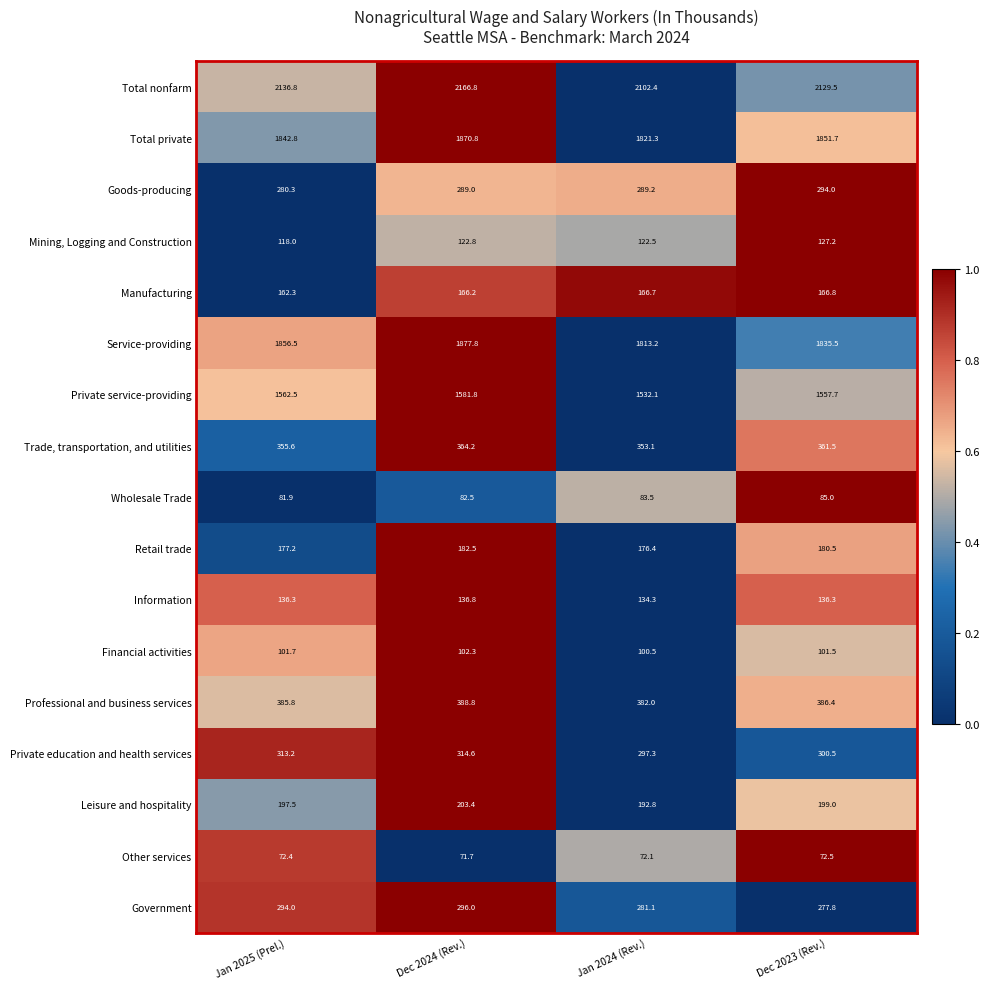

Rank the series at Jan 2024 (Rev.) from highest to lowest value.

Total nonfarm, Total private, Service-providing, Private service-providing, Professional and business services, Trade, transportation, and utilities, Private education and health services, Goods-producing, Government, Leisure and hospitality, Retail trade, Manufacturing, Information, Mining, Logging and Construction, Financial activities, Wholesale Trade, Other services